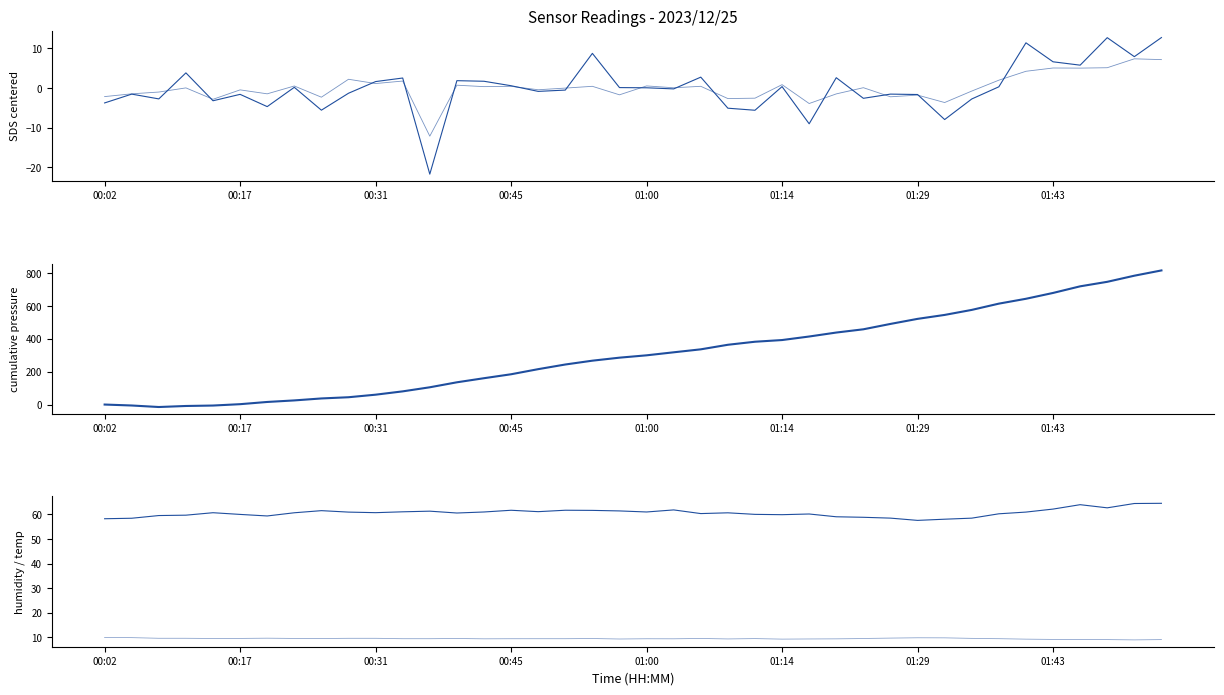

What is the difference between the Cumulative BME280_pressure values at 33 and 22?

277.9